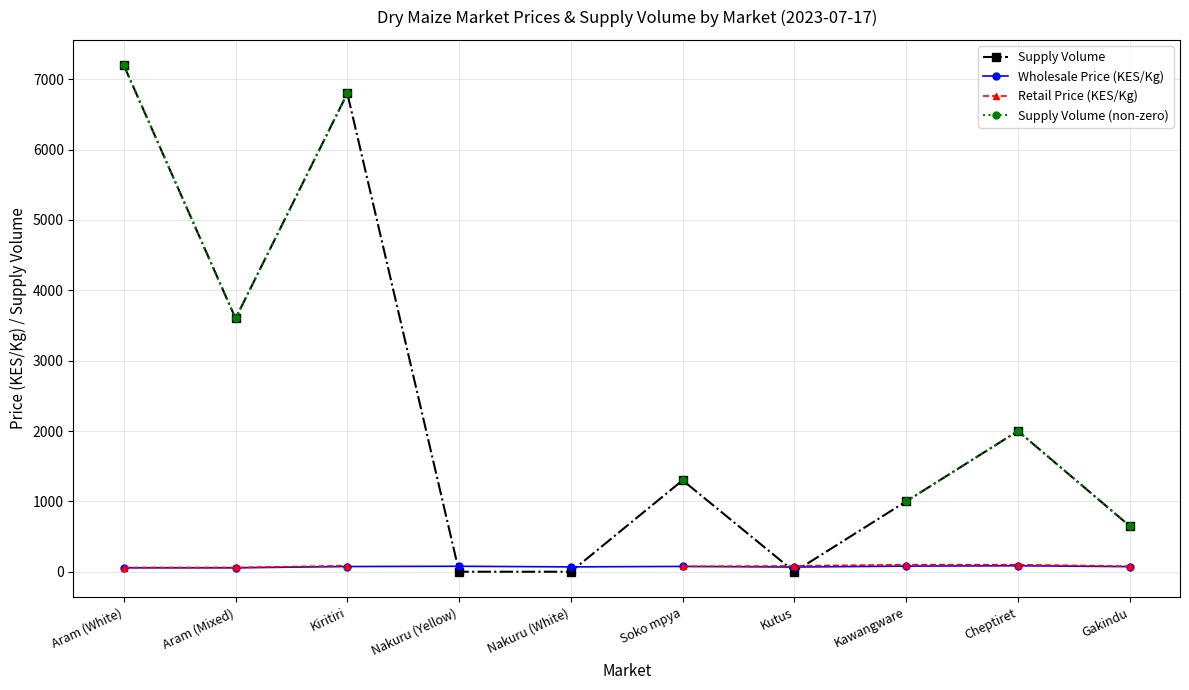

Which series ends up on top after the final intersection of Wholesale Price (KES/Kg) and Retail Price (KES/Kg)?

Retail Price (KES/Kg)